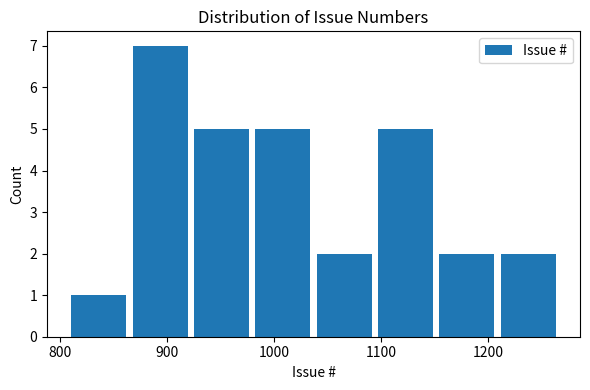

What is the height of the bar covering 870 to 920 on the x-axis? Neither the bar edges nor the heights are printed on the chart, so give them approximately, as read against the axes.

7